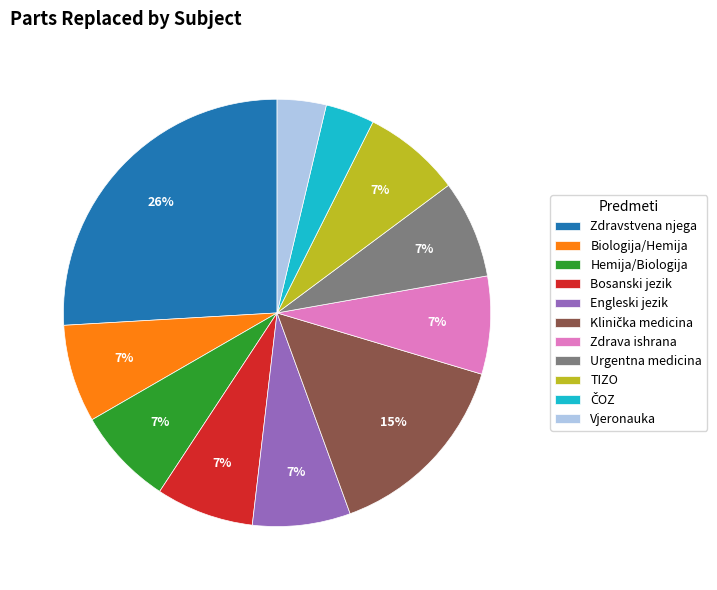

Which slice is the largest?

Zdravstvena njega